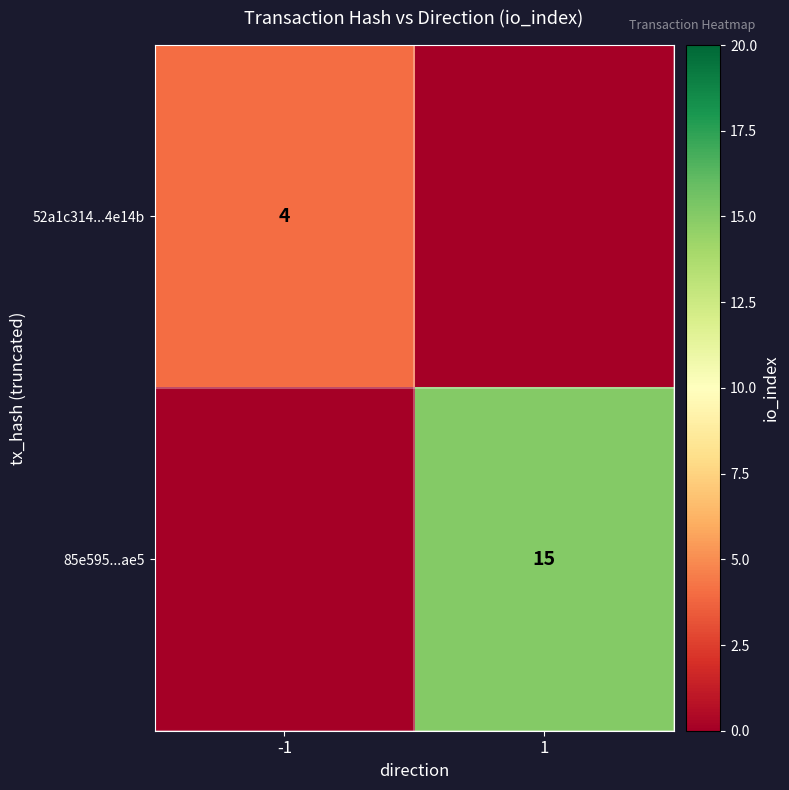

The value of 85e595...ae5 at 1 is 15. True or false?

True